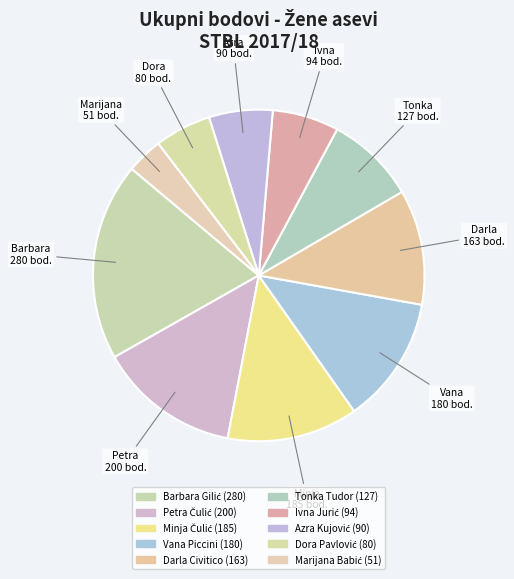

To the nearest percent, what portion does Darla Civitico represent?

11%